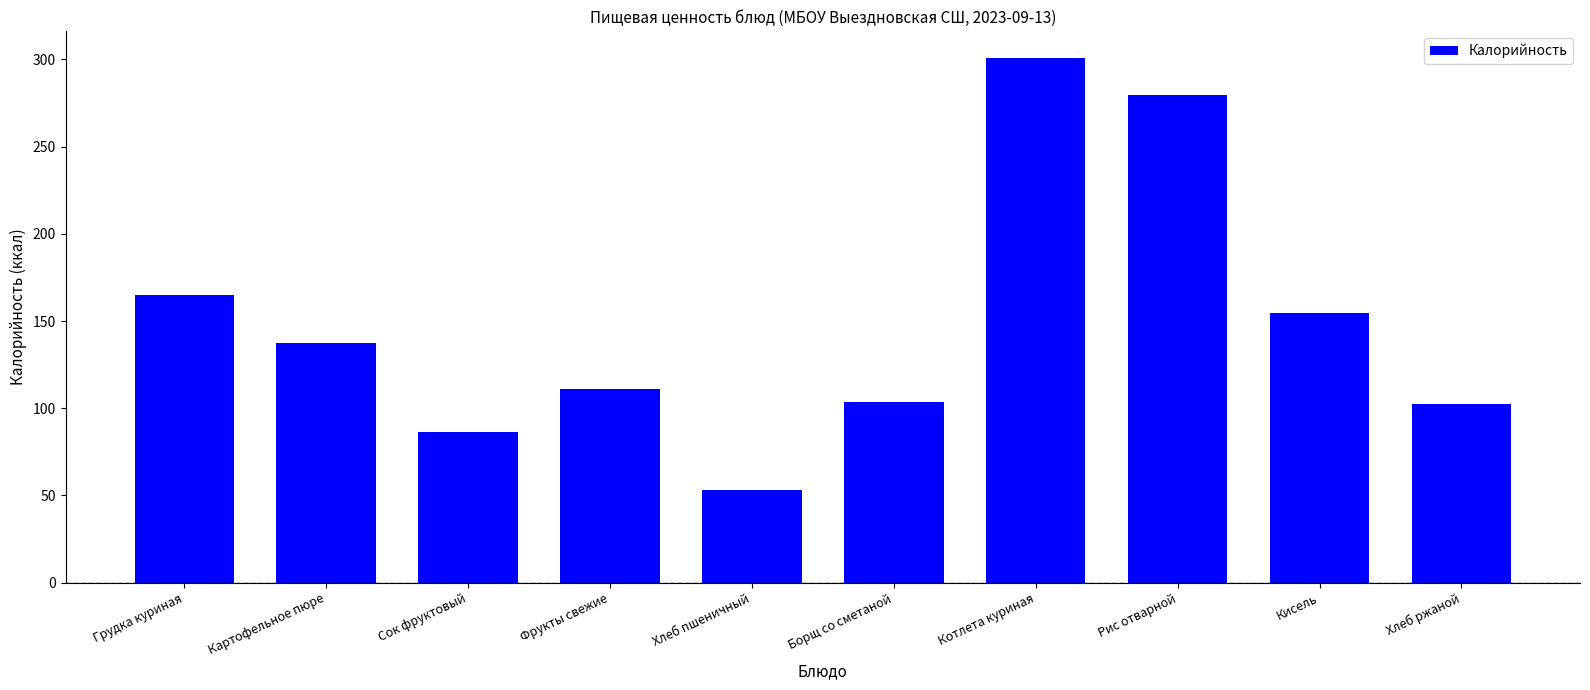

How many data points are less than 137?

5